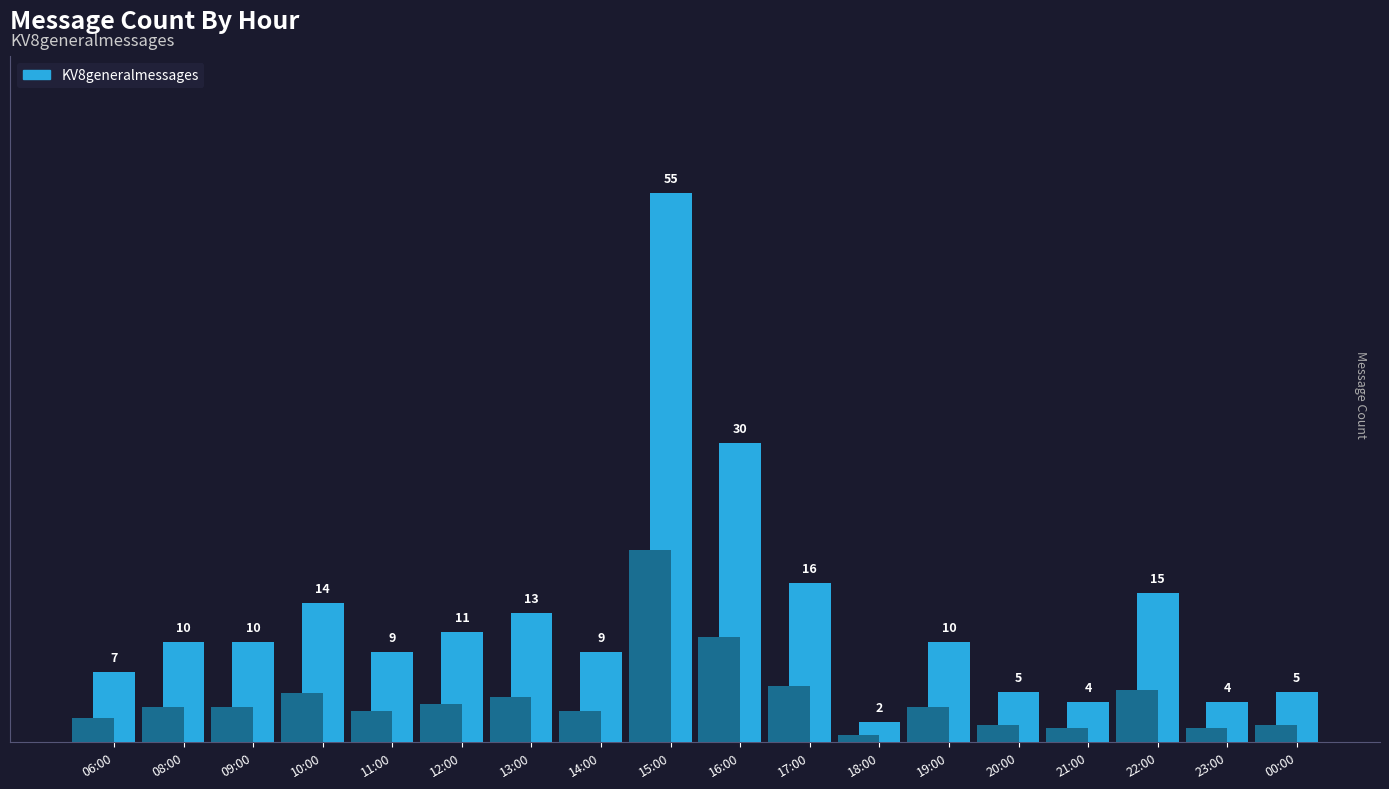

List the labels in order of value, largest first.

15:00, 16:00, 17:00, 22:00, 10:00, 13:00, 12:00, 08:00, 09:00, 19:00, 11:00, 14:00, 06:00, 20:00, 00:00, 21:00, 23:00, 18:00